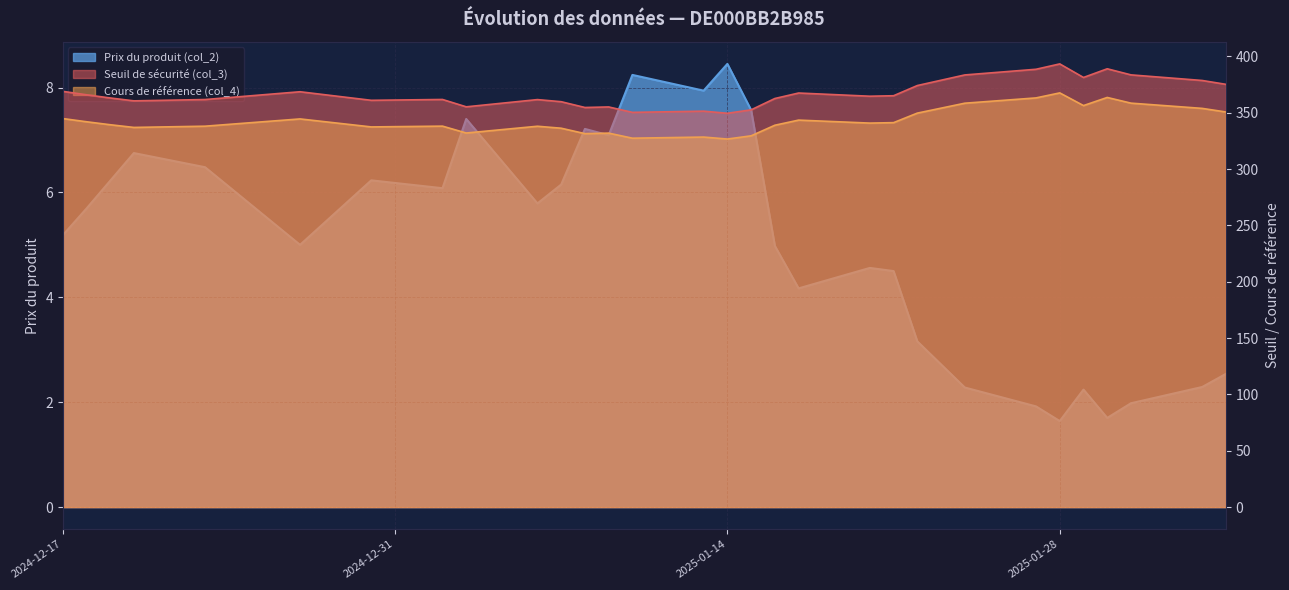

True or false: Prix du produit (col_2) and Seuil de sécurité (col_3) cross at least once.

False